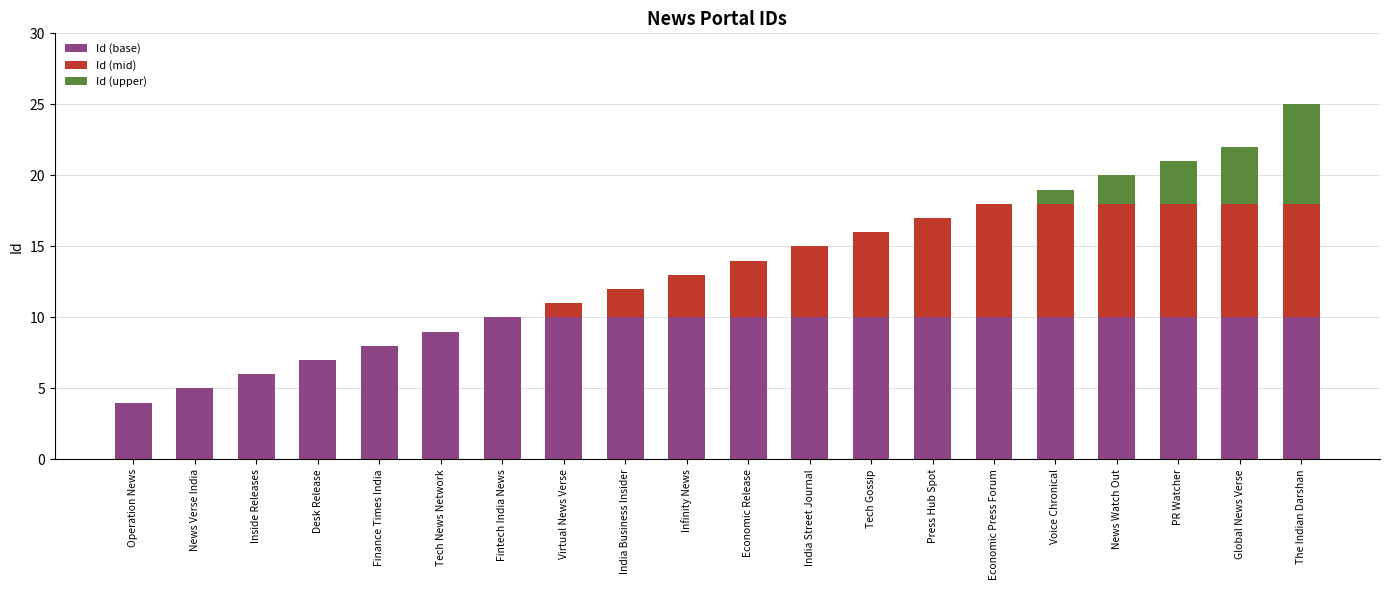

What is the sum of the Id (base) values at Inside Releases and Finance Times India?

14